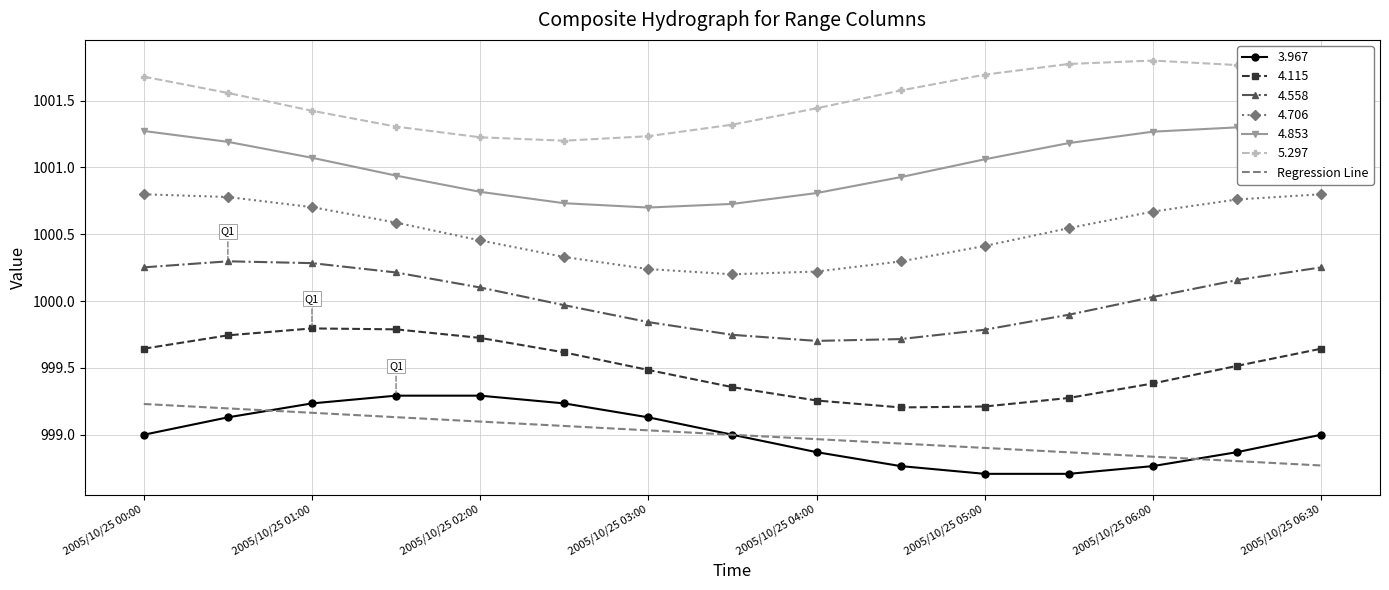

True or false: 4.706 and 5.297 intersect in this chart.

False